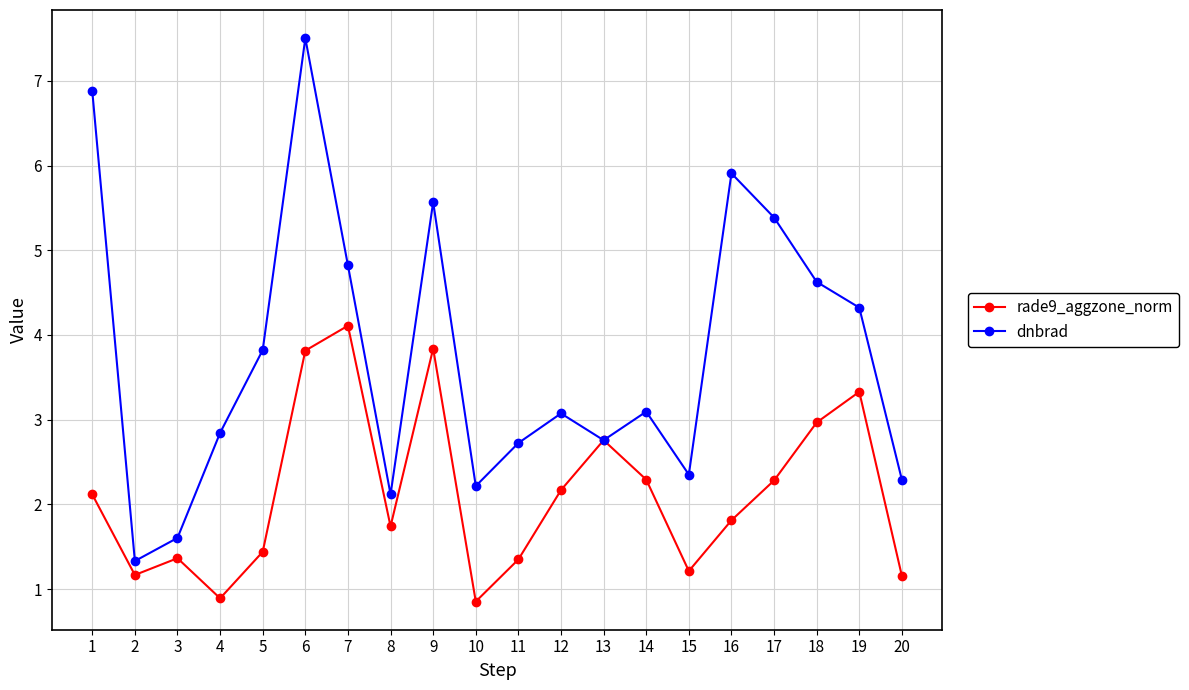

Is the value of dnbrad at 8 greater than the value of rade9_aggzone_norm at 13?

No